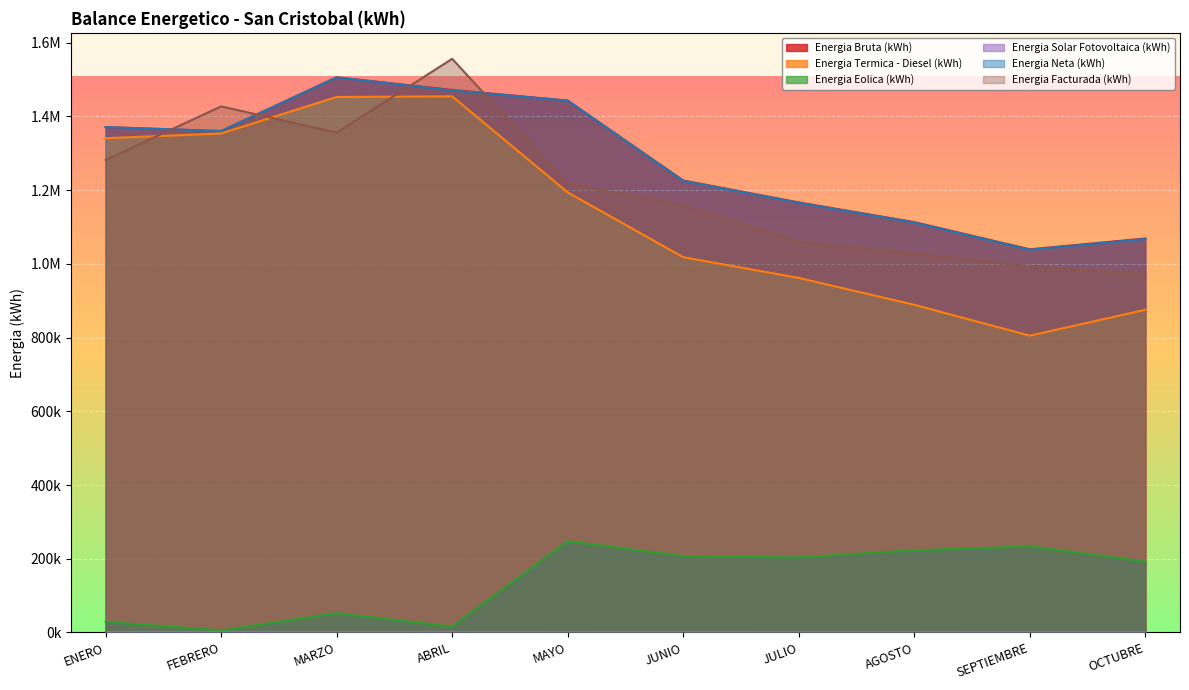

What is the label of the 3rd point from the right?

AGOSTO